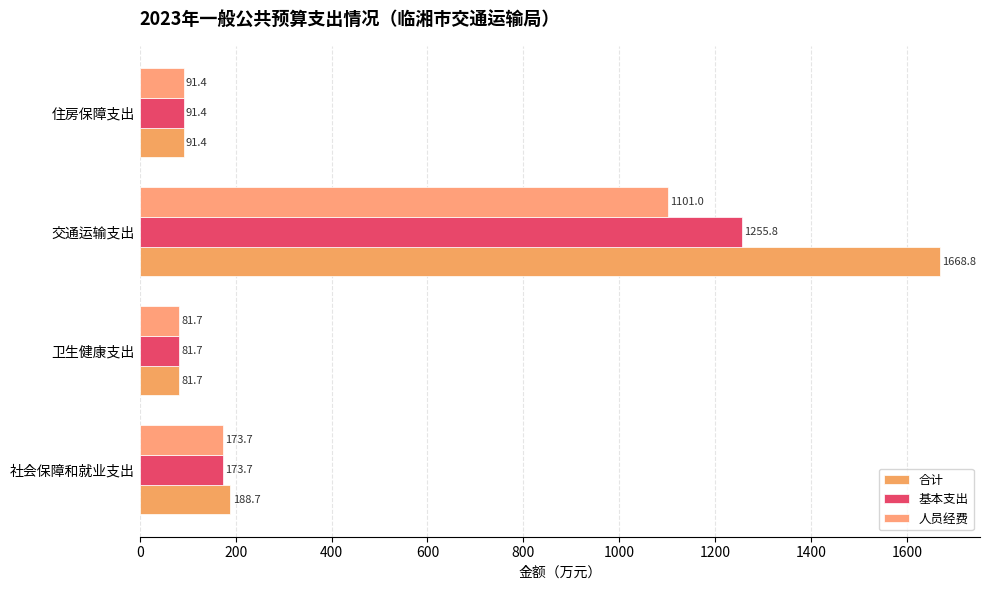

What are all the series names shown in the legend?

合计, 基本支出, 人员经费